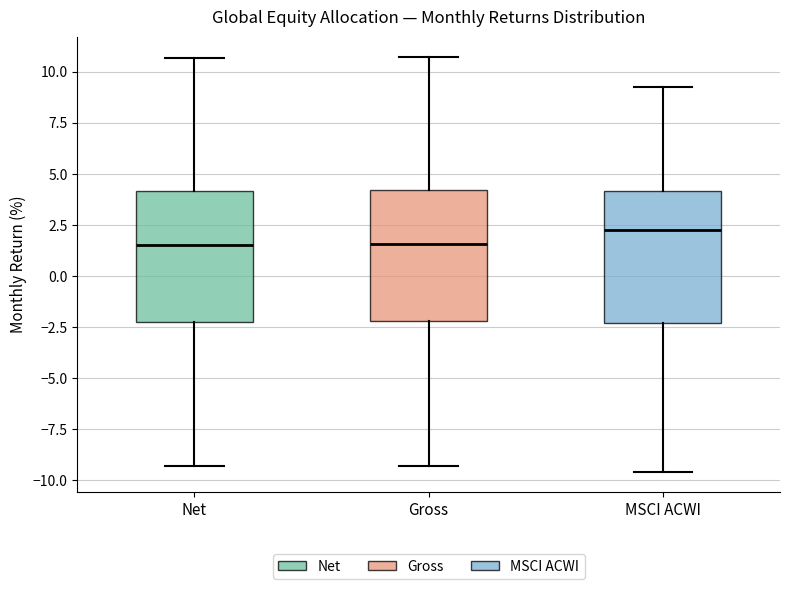

Reading left to right, transcribe this box plot: for each box, give where its median line is, the range the box spans, and where its two whiskers end, as read against the y-axis. The values are not printed on the chart, so give them approximately, as read against the axis.

Net: median 1.5, box -2.5 to 4.0, whiskers -9.5 to 10.5
Gross: median 1.5, box -2.0 to 4.0, whiskers -9.5 to 10.5
MSCI ACWI: median 2.0, box -2.5 to 4.0, whiskers -9.5 to 9.0